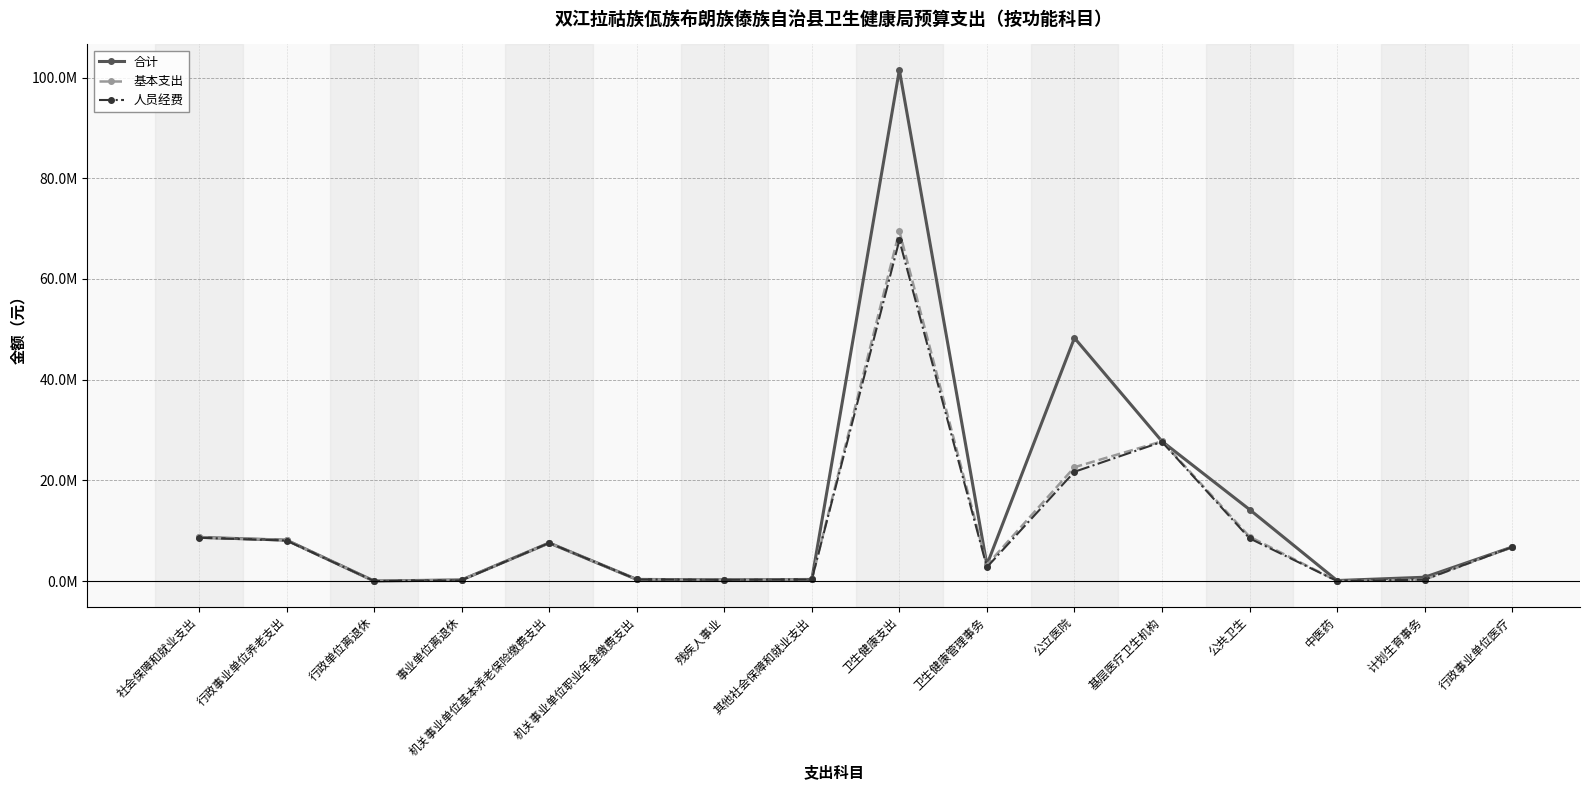

True or false: 人员经费 has a value of 86712.1 at 事业单位离退休.

False